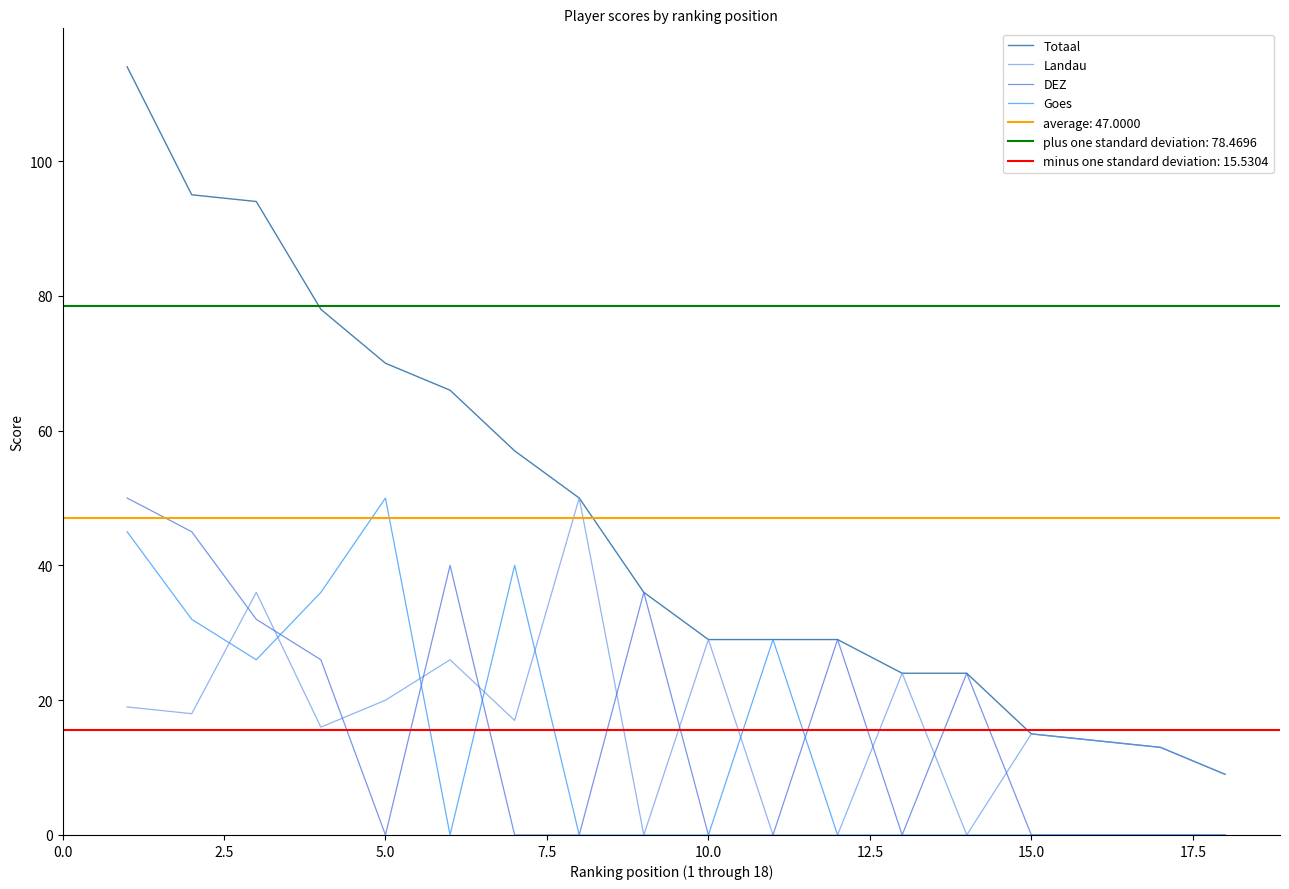

True or false: Goes and Totaal intersect in this chart.

False